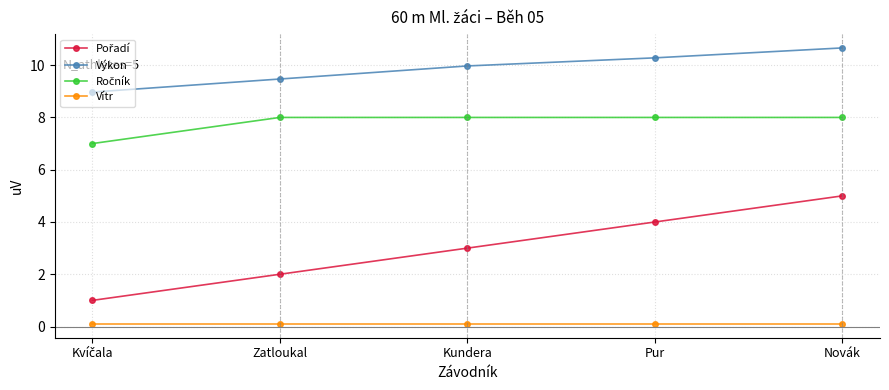

What is the maximum value shown in the chart?

10.7